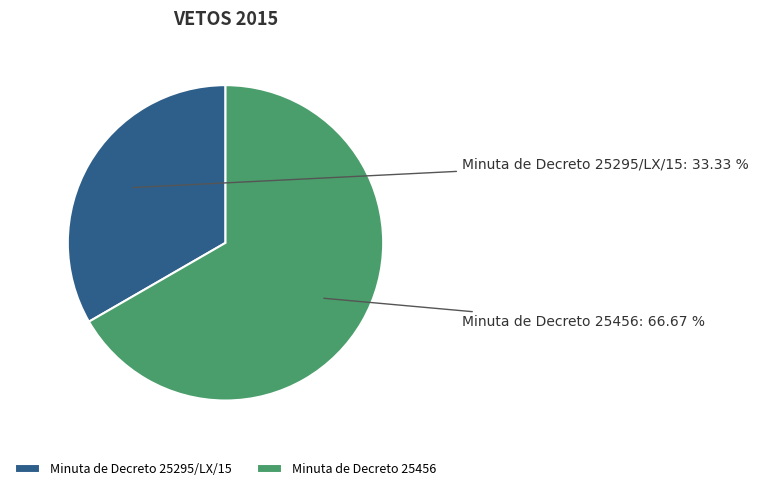

Does Minuta de Decreto 25456 represent more than half of the total?

Yes